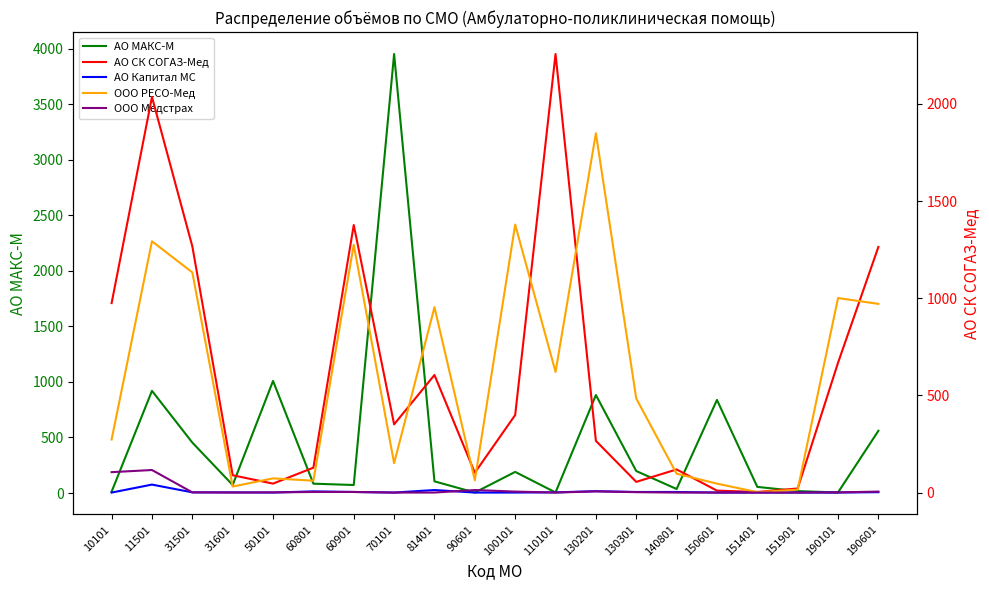

Which series has the largest total across all categories?

АО СК СОГАЗ-Мед